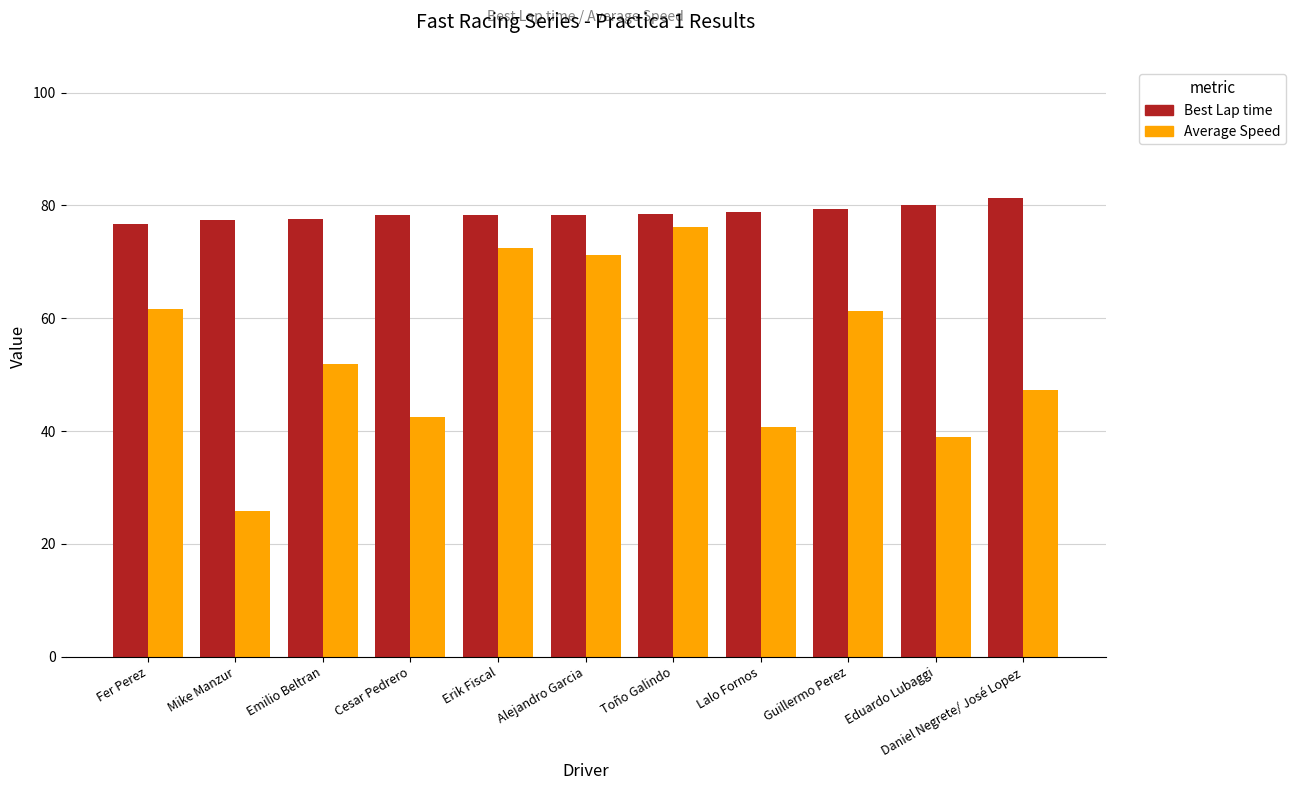

What is the total value across all series at Mike Manzur?

103.3